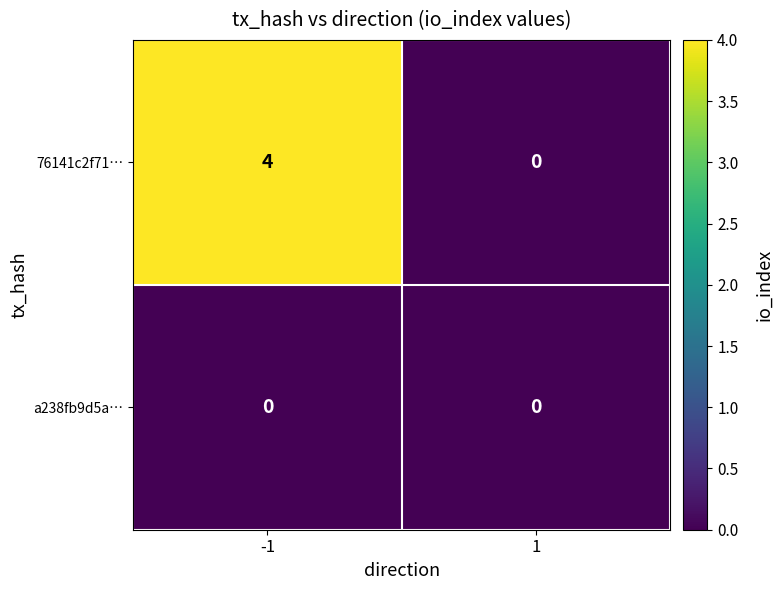

Reading left to right, what are all the values shown in this chart?

76141c2f71…: -1=4	1=0
a238fb9d5a…: -1=0	1=0